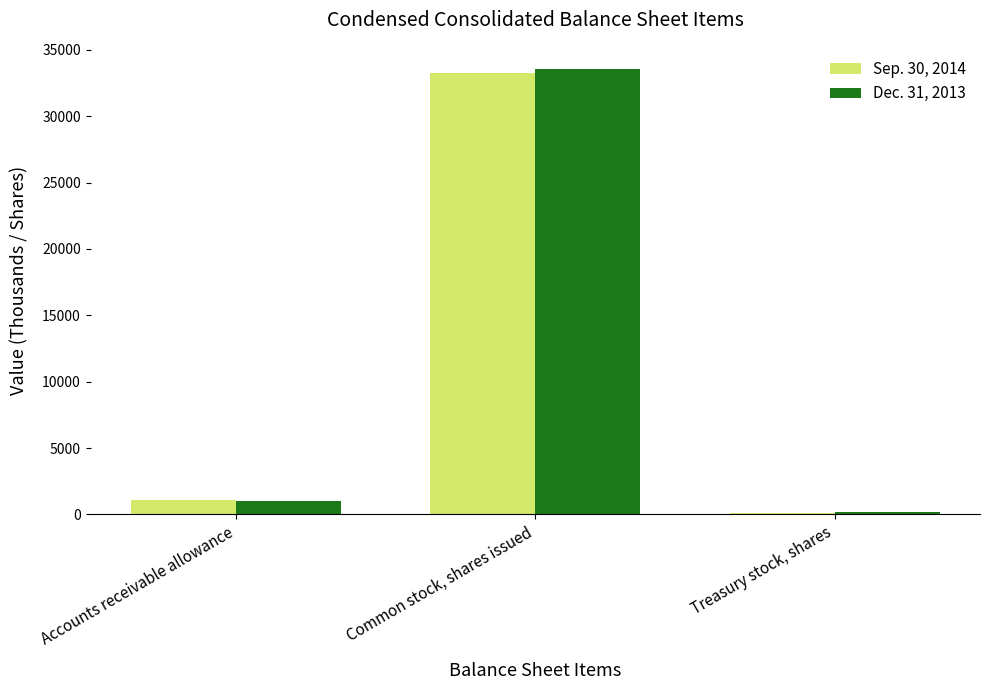

What position from the left is Common stock, shares issued?

2